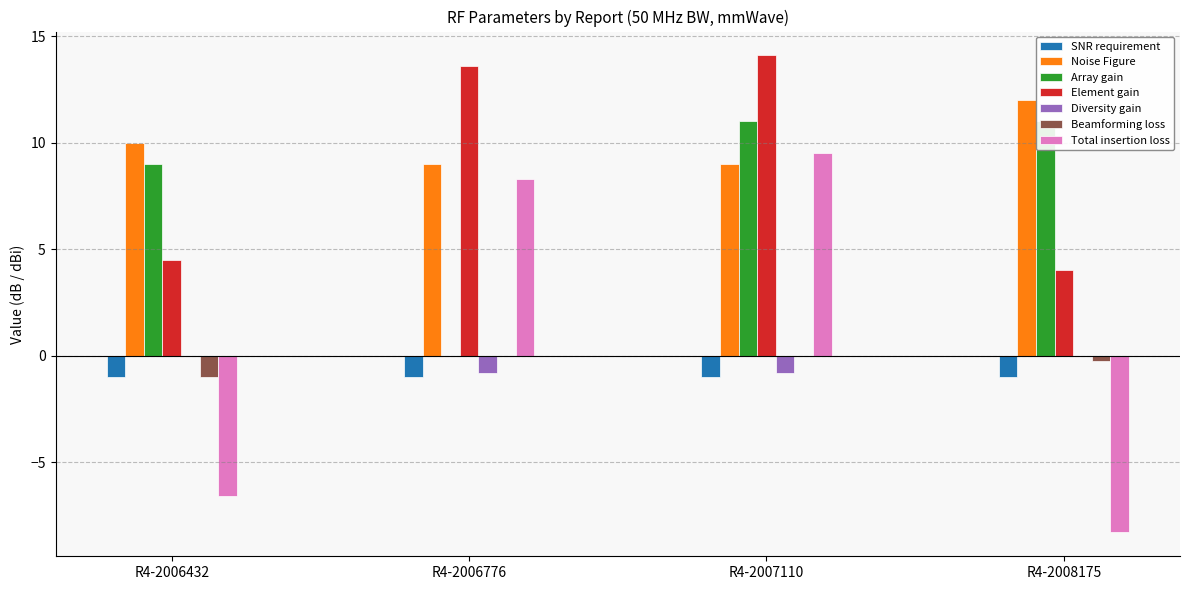

How many groups of bars are there?

4